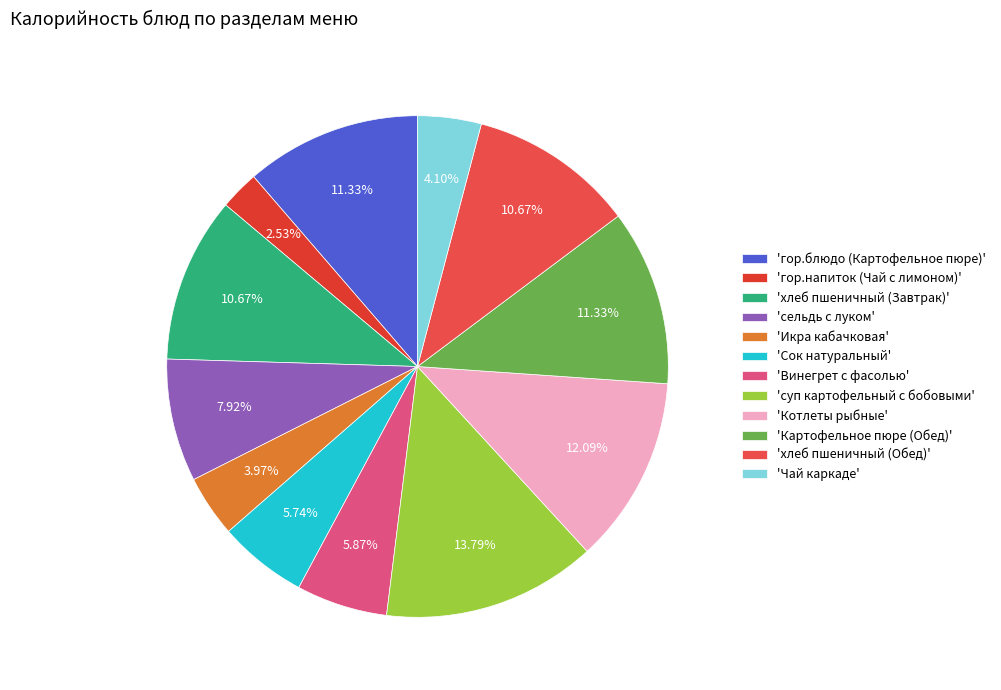

What is the largest slice in the pie chart?

'суп картофельный с бобовыми'